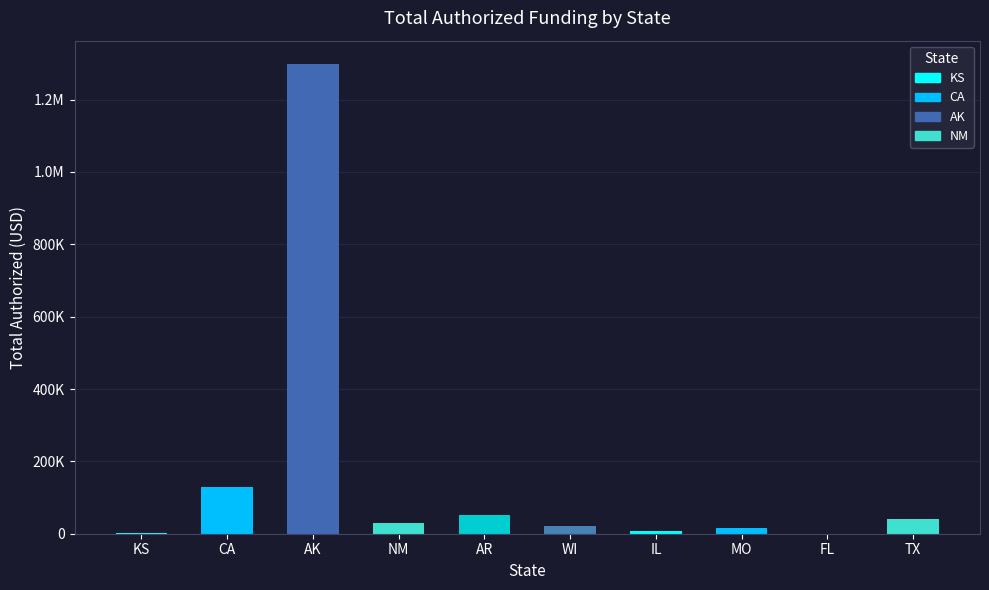

Are the bars horizontal?

No